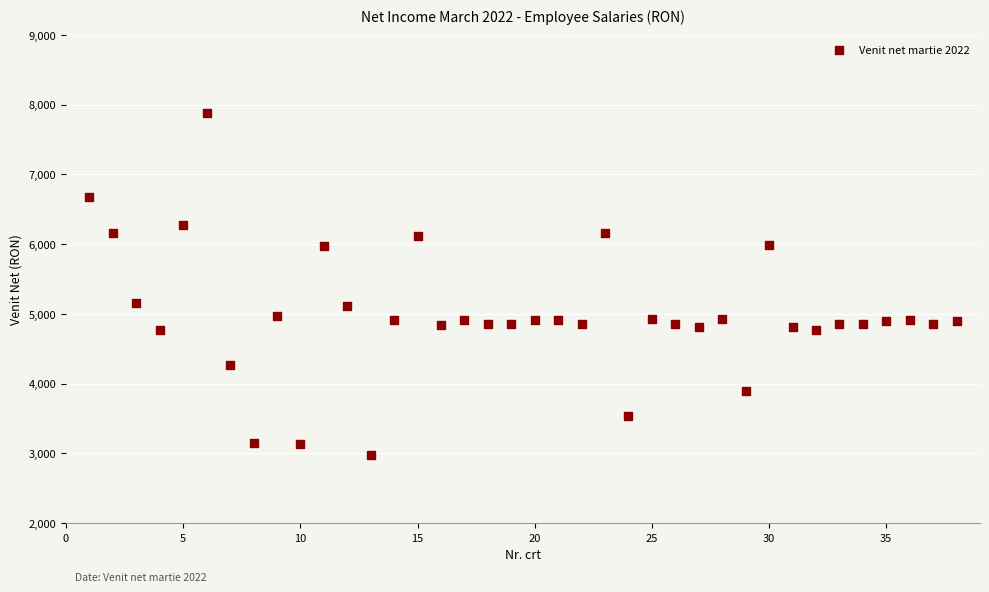

What is the range of Y values (max minus min)?

4905